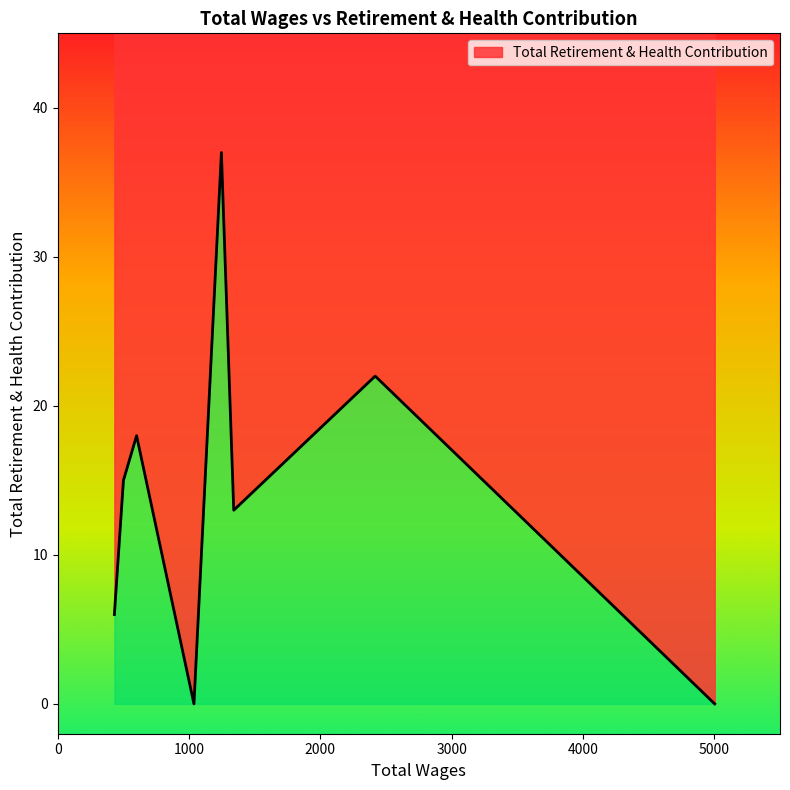

What is the sum of the values at 1340.0 and 600.0?

31